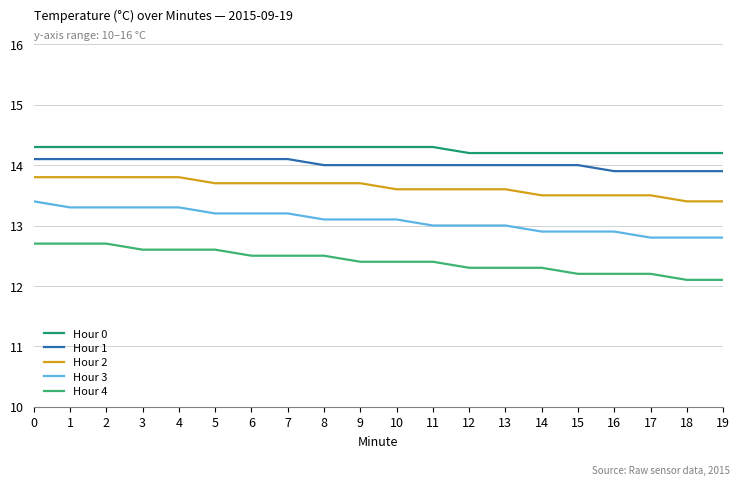

Is this an area chart (filled region under the line)?

No